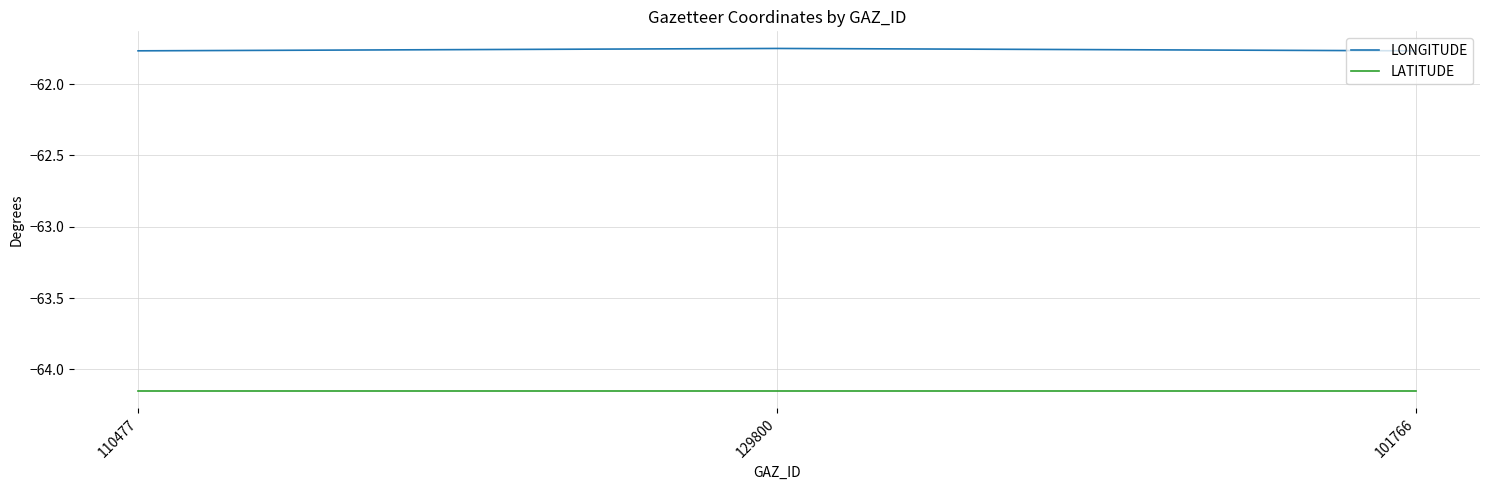

Rank the series at 101766 from highest to lowest value.

LONGITUDE, LATITUDE